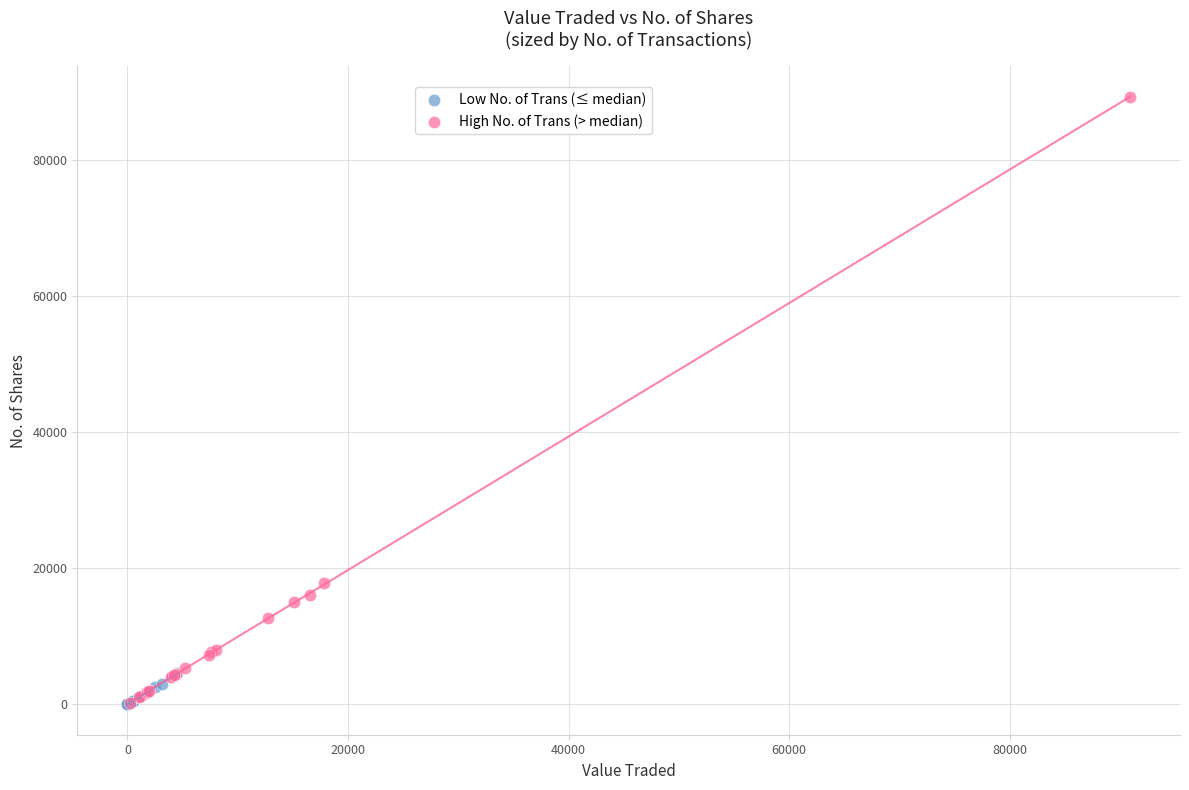

Which series contains the highest Y value?

High No. of Trans (> median)